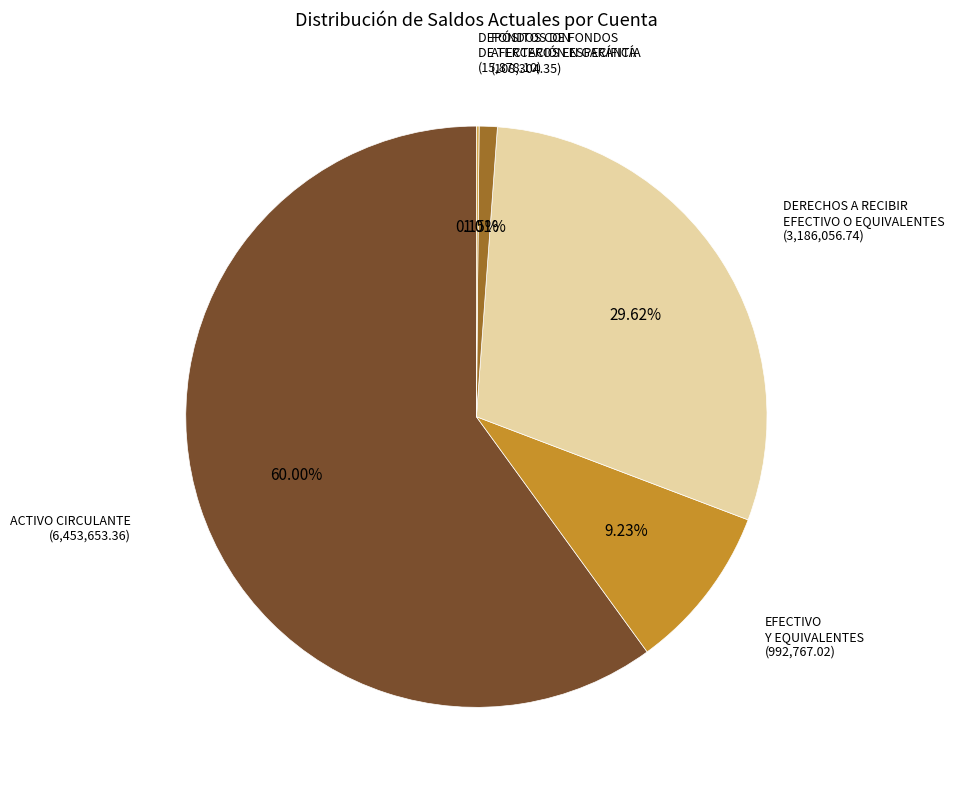

To the nearest percent, what percentage of the pie is ACTIVO CIRCULANTE?

60%